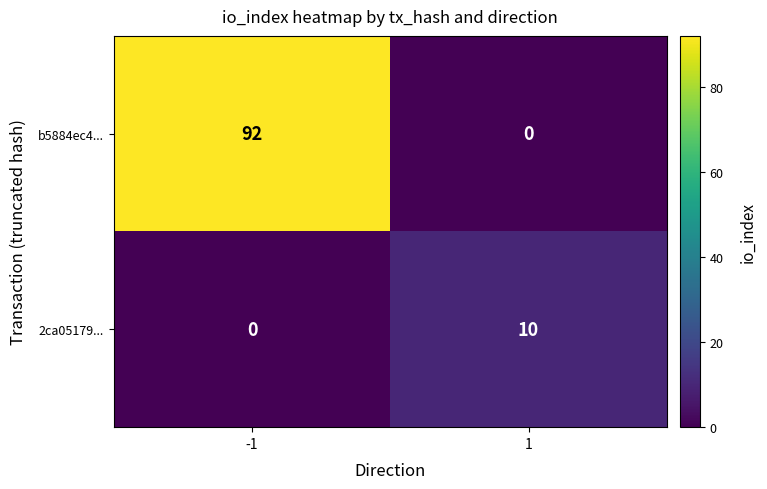

At which category is the sum across all series the highest?

-1